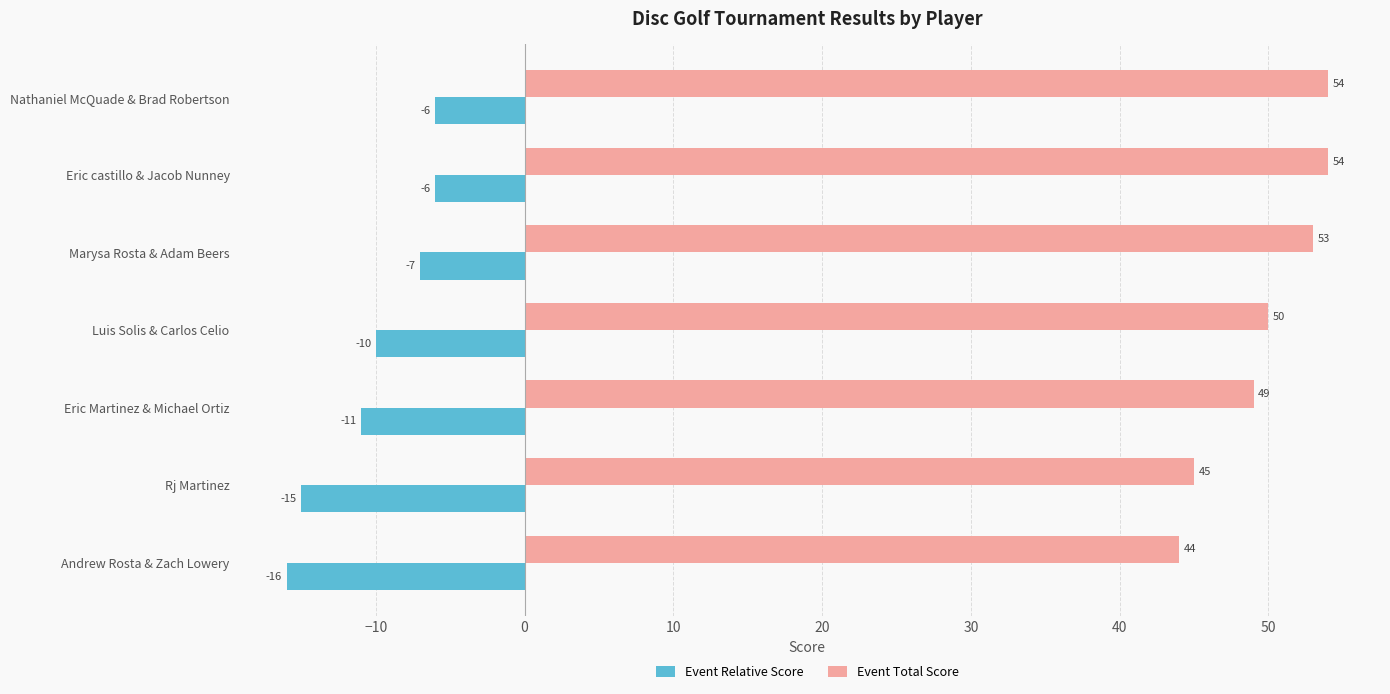

What is the lowest value of the Event Relative Score series?

-16